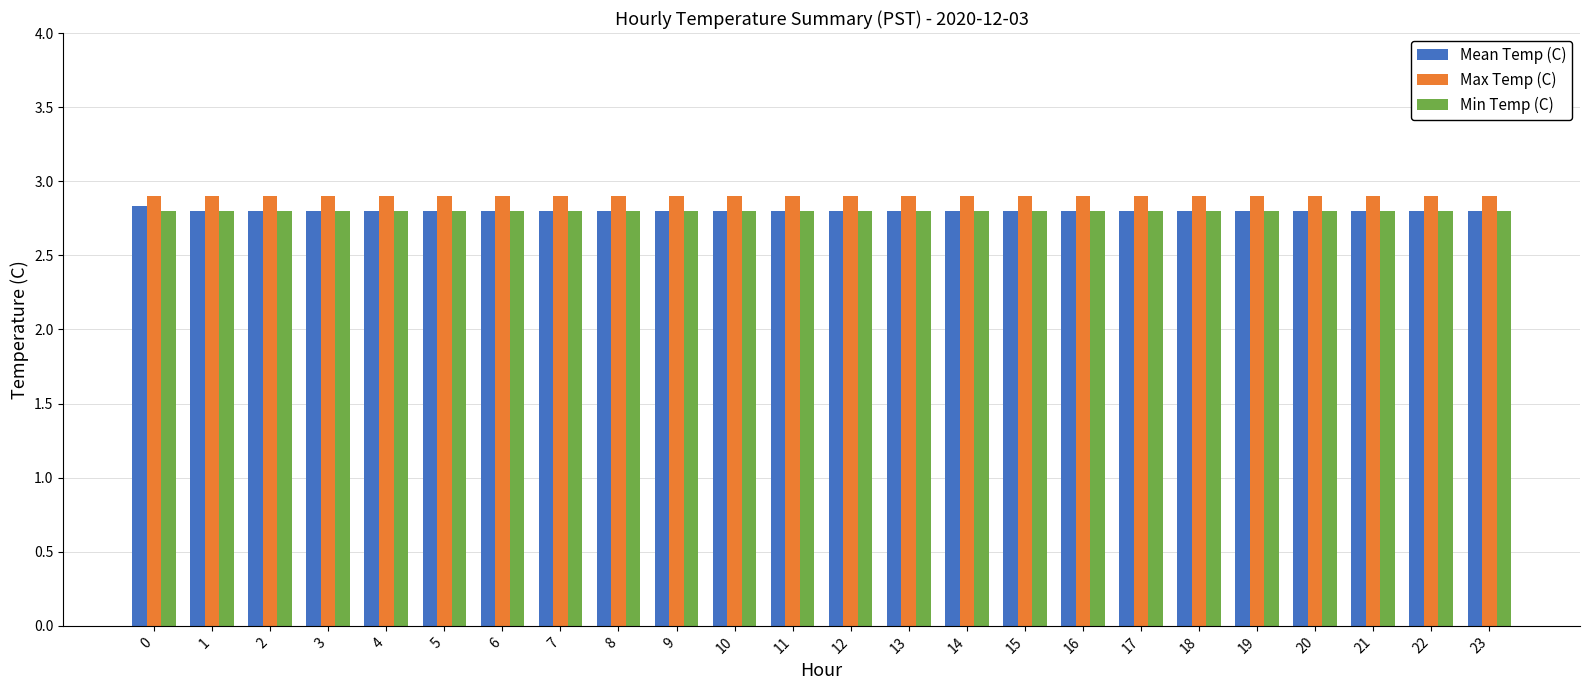

The value of Max Temp (C) at 17 is 2.9. True or false?

True